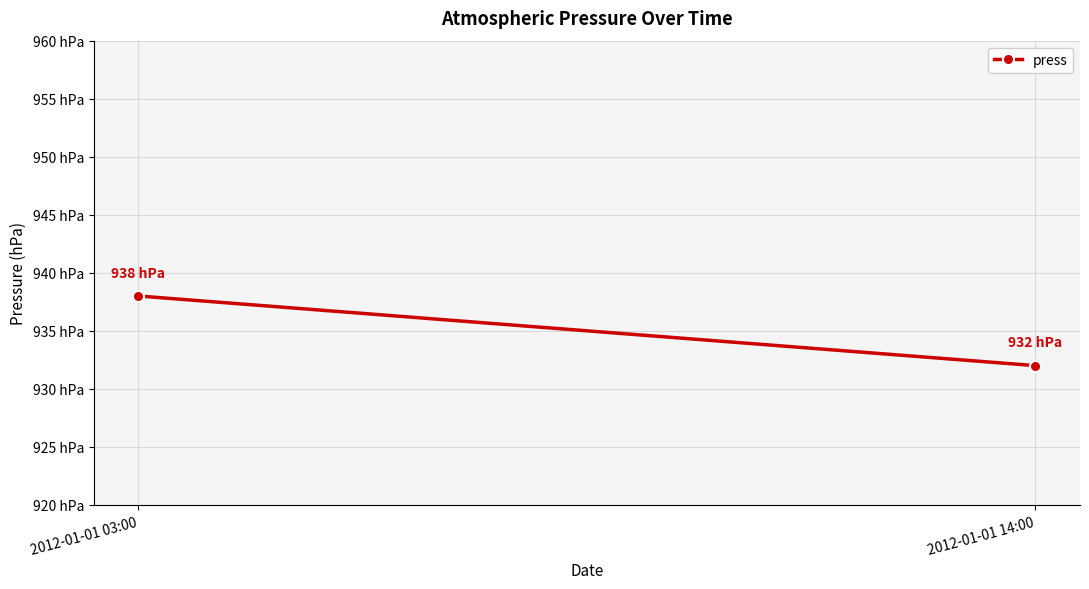

At which label is the value closest to 935?

2012-01-01 03:00